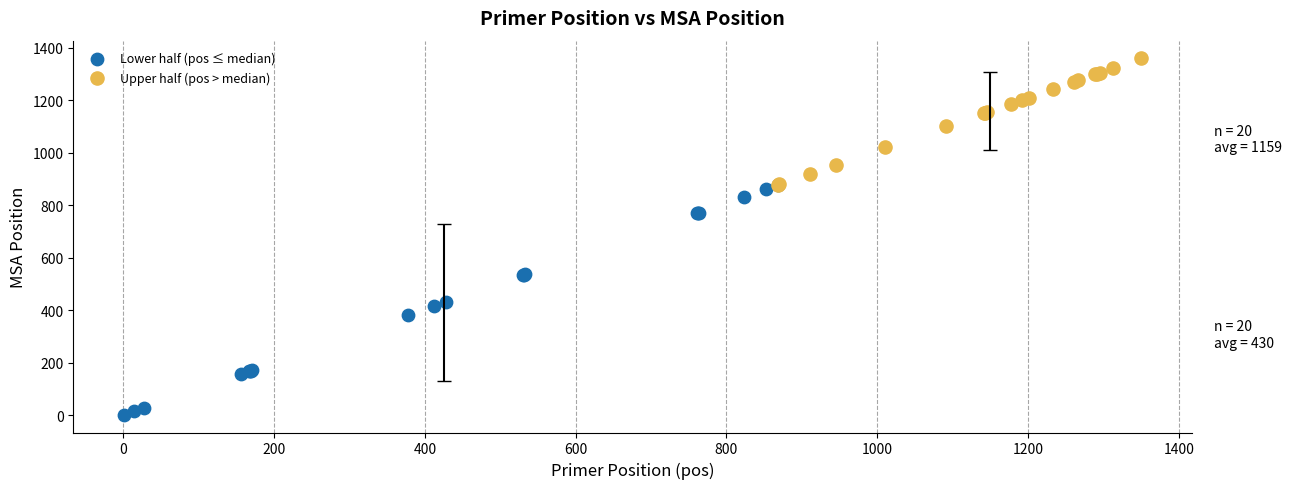

What are all the series names shown in the legend?

Lower half (pos ≤ median), Upper half (pos > median)